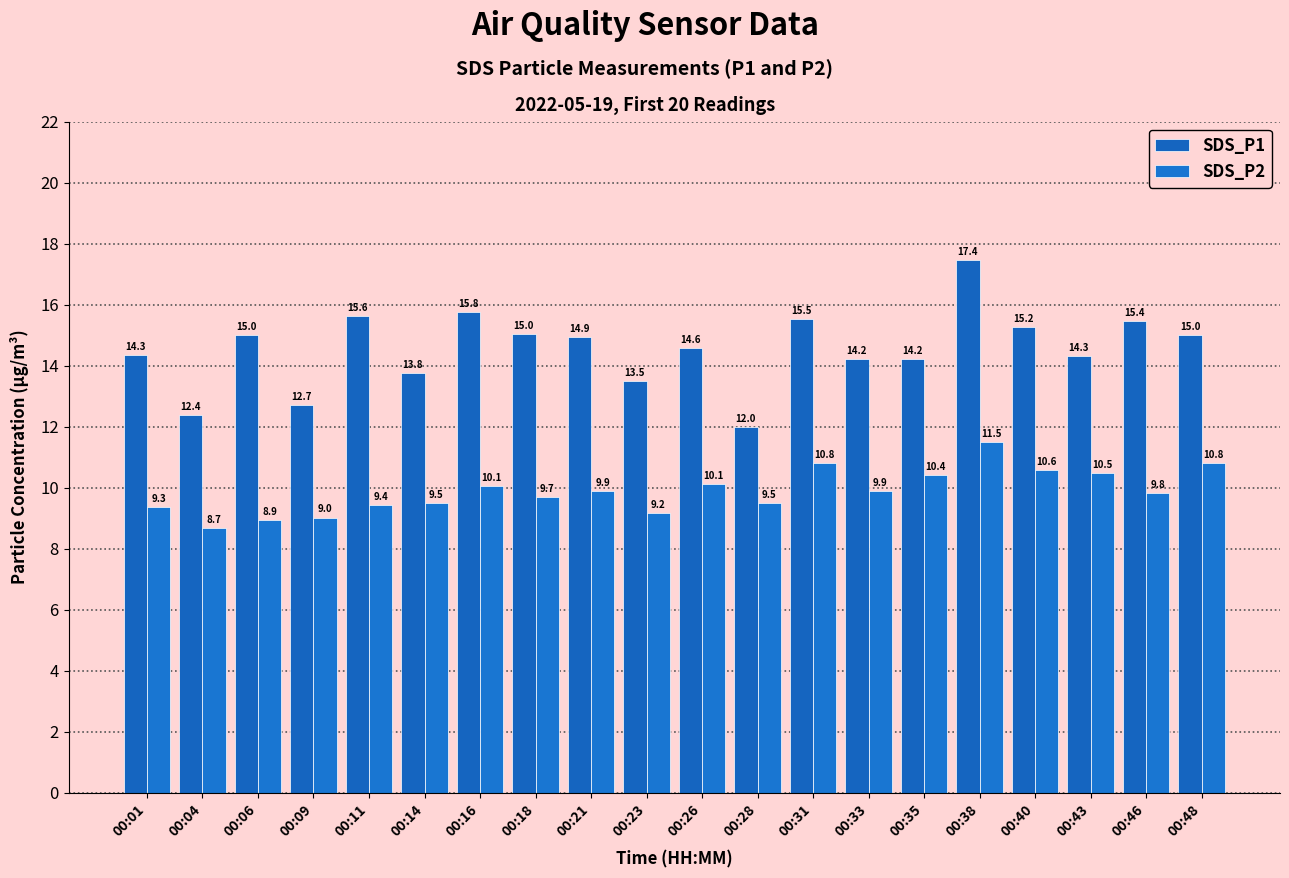

List the series in order of their overall mean, highest first.

SDS_P1, SDS_P2